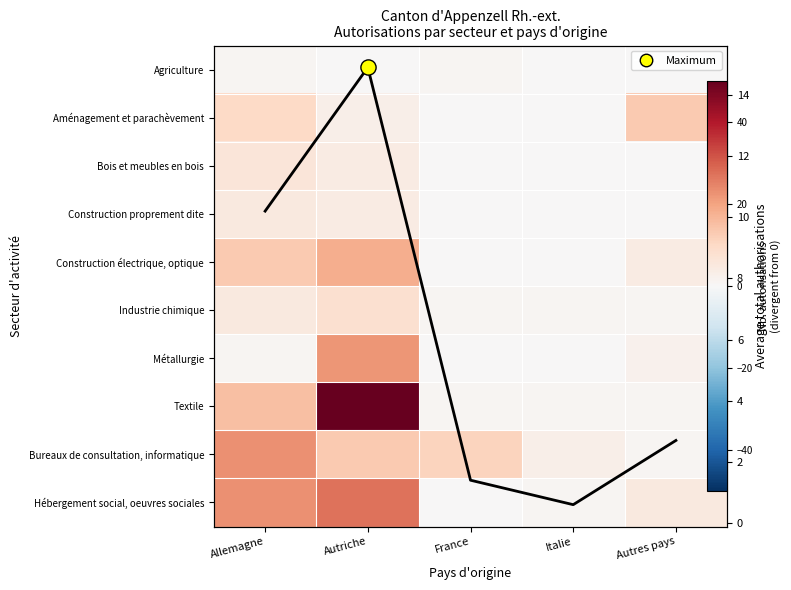

The value of Construction électrique, optique at Allemagne is 8.8. True or false?

False